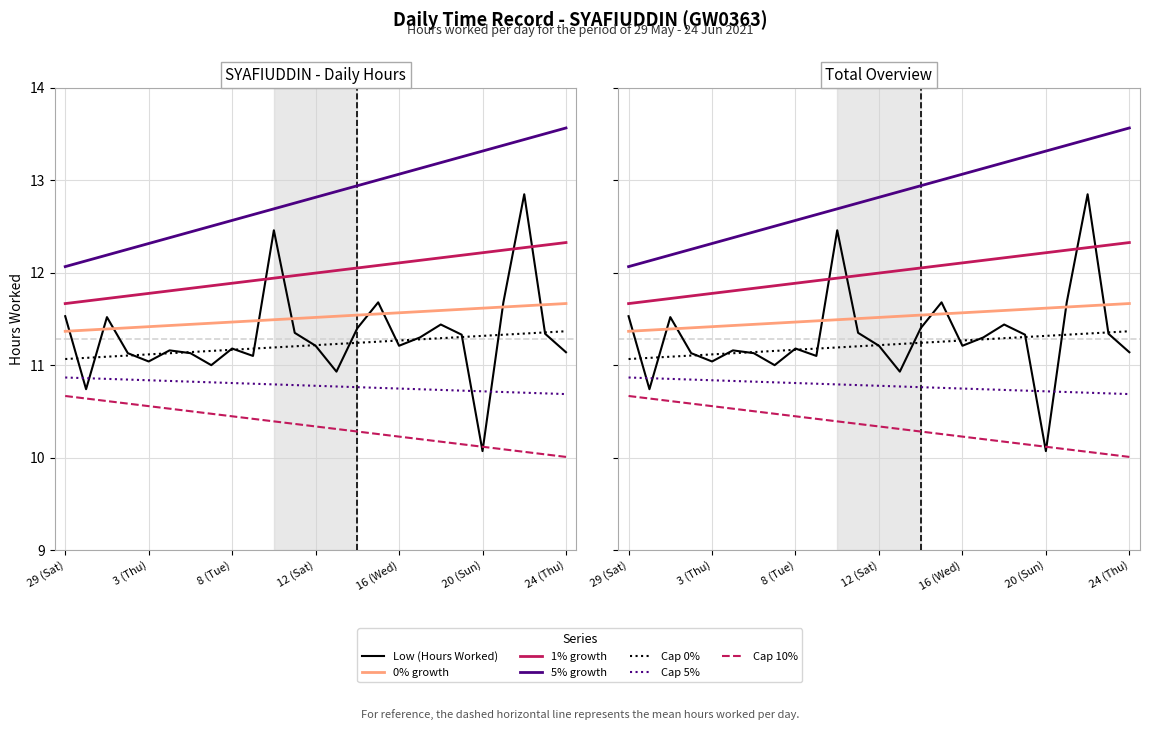

Approximately how many times larger is the value at 22 (Tue) compared to 4 (Fri)?

1.2